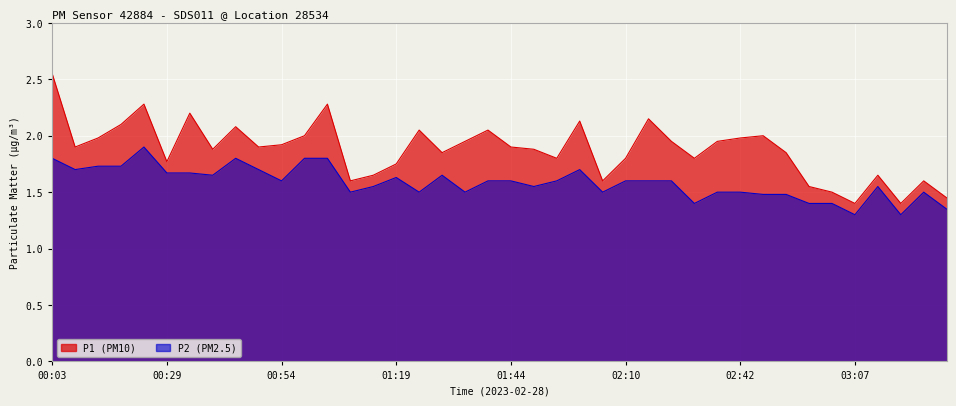

True or false: P1 and P2 intersect in this chart.

False